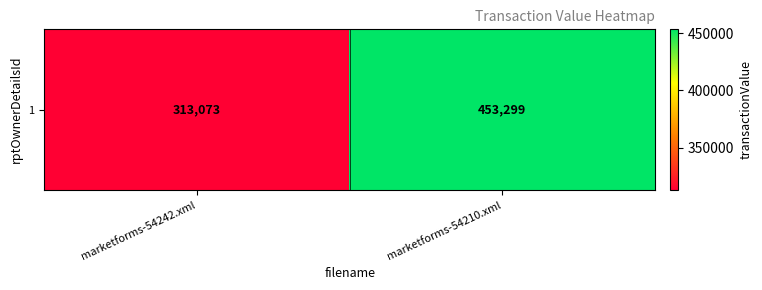

The chart shows a value of 759404 at marketforms-54210.xml. True or false?

False